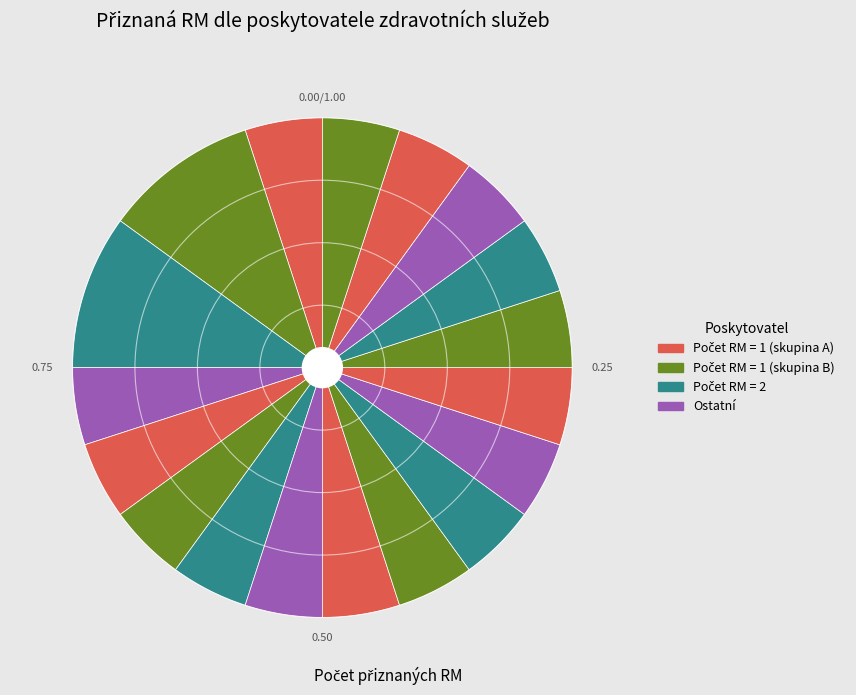

How many slices are in this pie chart?

18